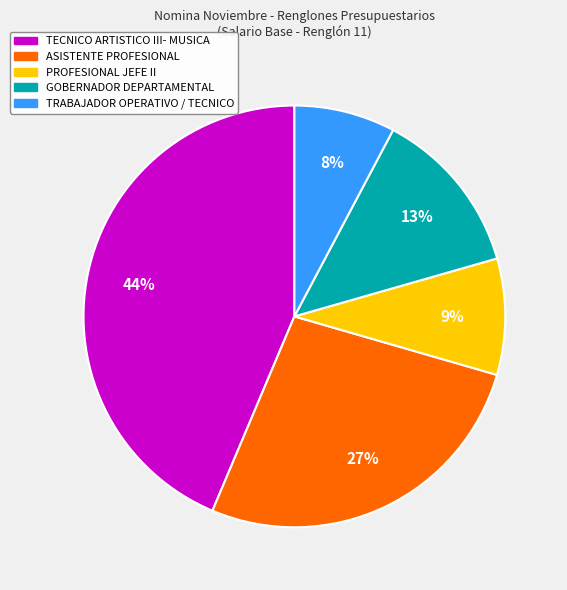

Does GOBERNADOR DEPARTAMENTAL represent more than half of the total?

No